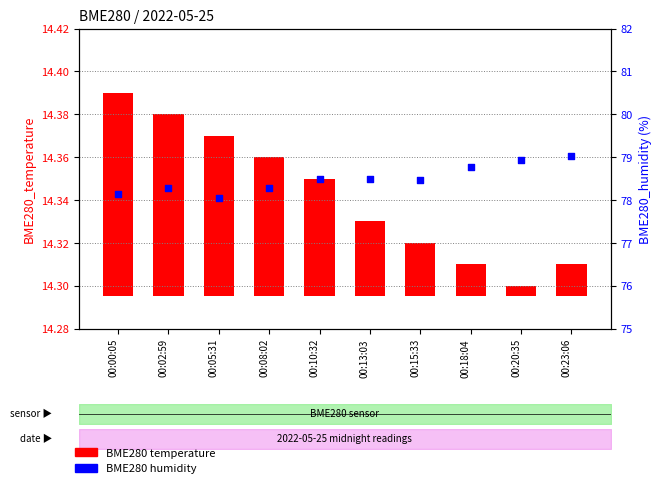

At how many categories does at least one series exceed 39?

10